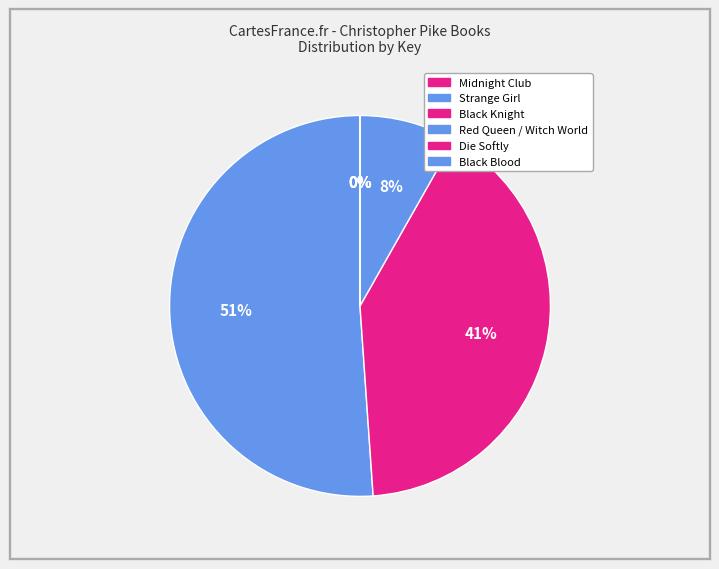

Is there a majority slice in this chart?

Yes